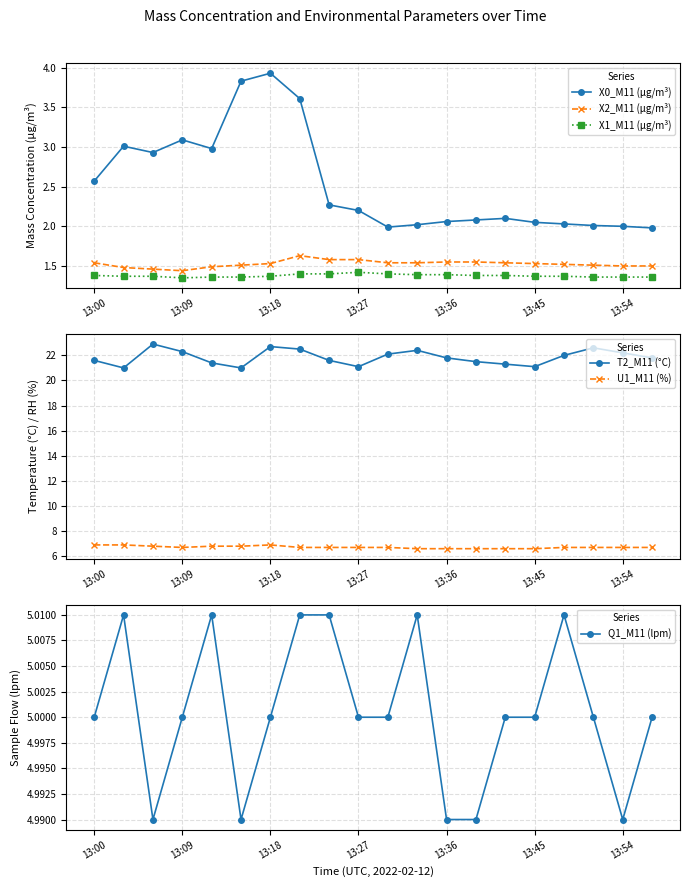

The Q1_M11 (lpm) series shows 5.0 at 13:18. True or false?

True